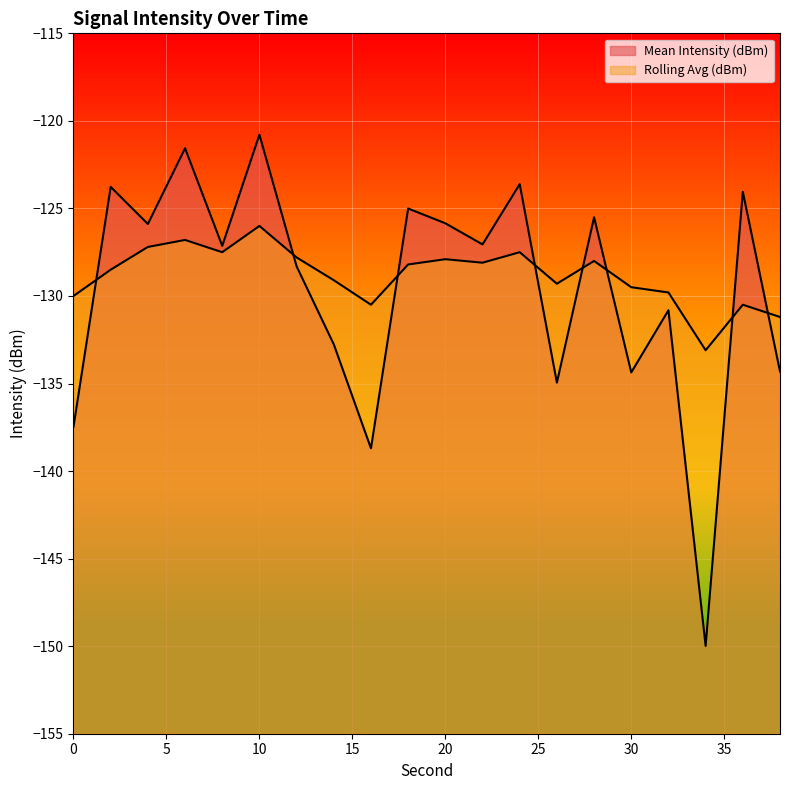

Between which two adjacent categories do Rolling Avg (dBm) and Mean Intensity (dBm) first intersect?

0 and 2